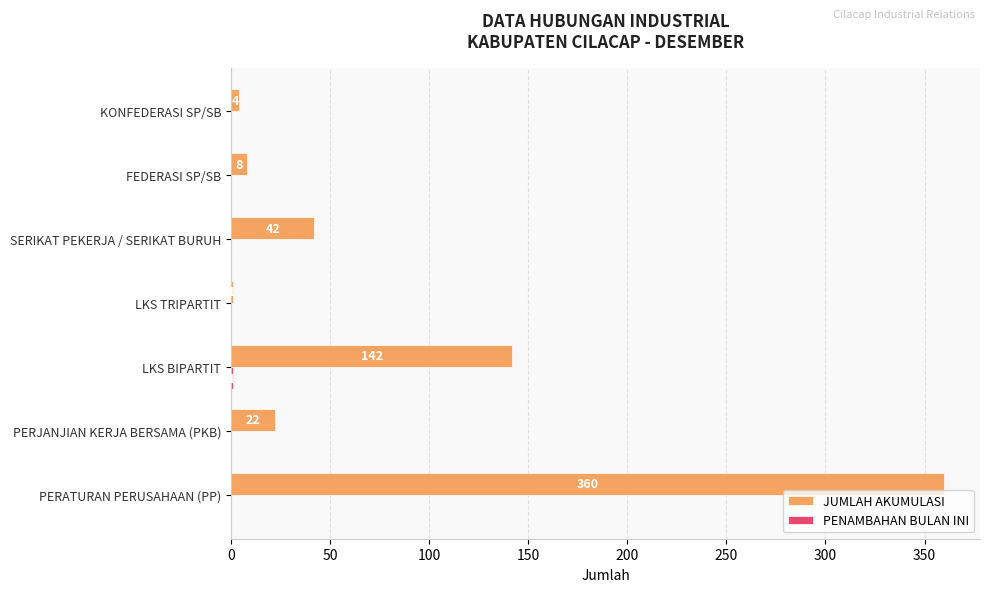

The JUMLAH AKUMULASI series shows 4 at KONFEDERASI SP/SB. True or false?

True